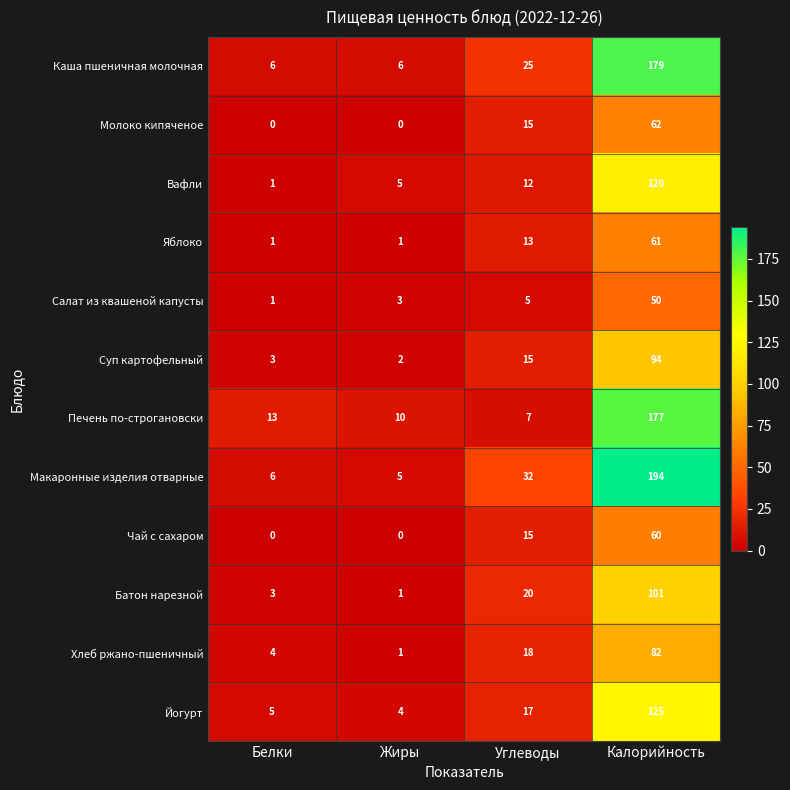

Which series changed the most between Белки and Калорийность?

Макаронные изделия отварные